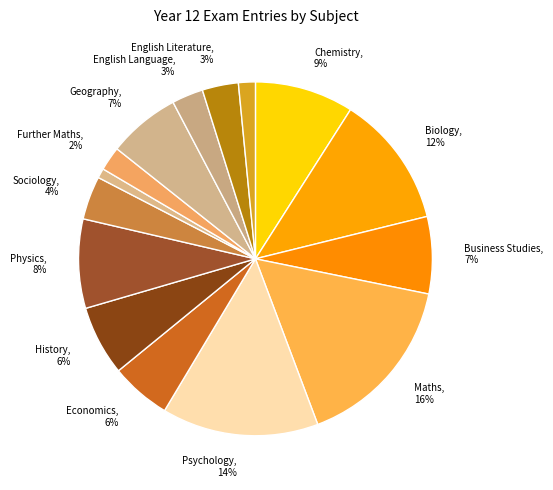

Which category has the smallest portion of the pie?

French